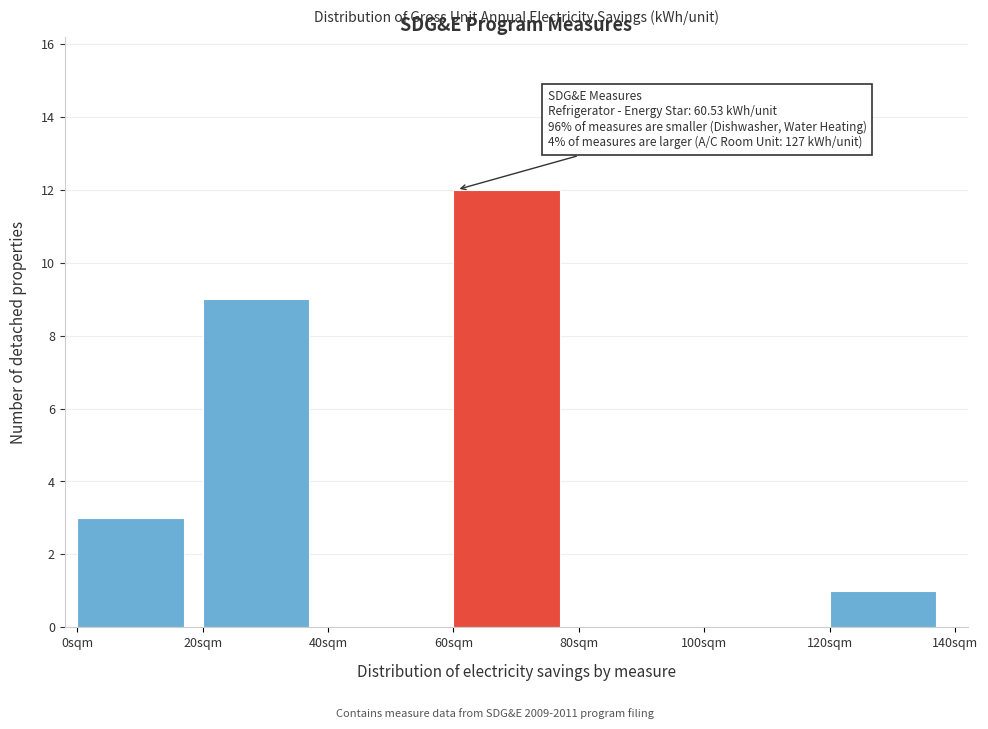

Which range on the x-axis has the tallest bar?

60 to 80